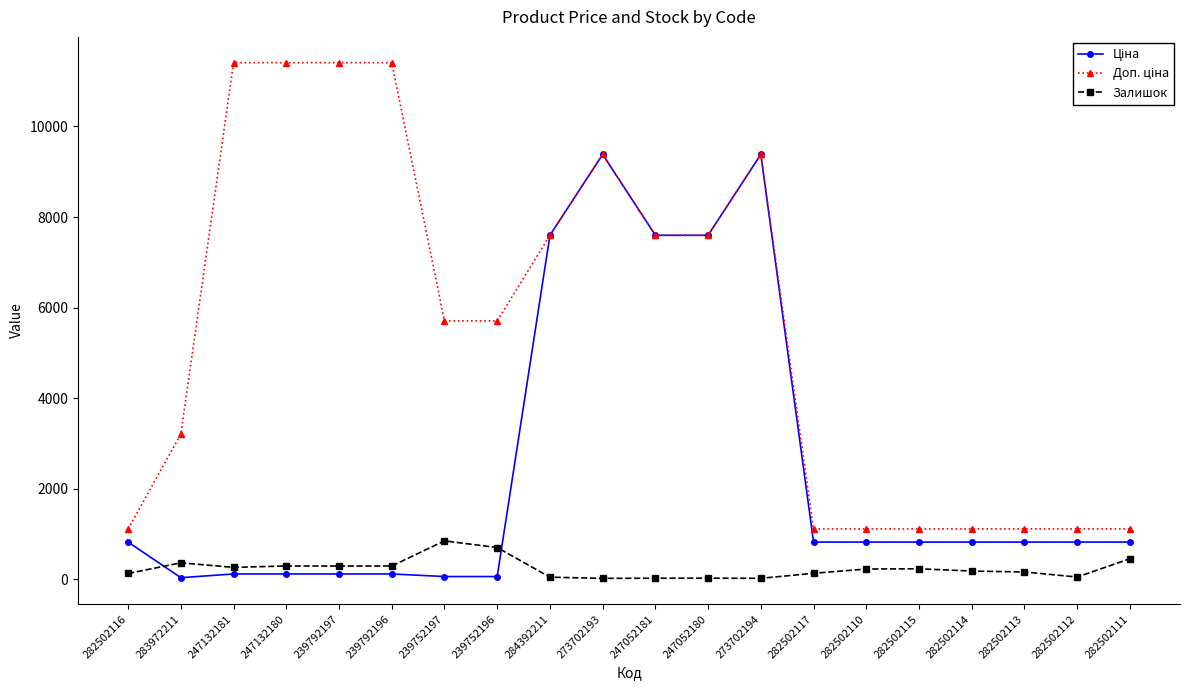

Is it true that Залишок equals 290.0 at 239792196?

True